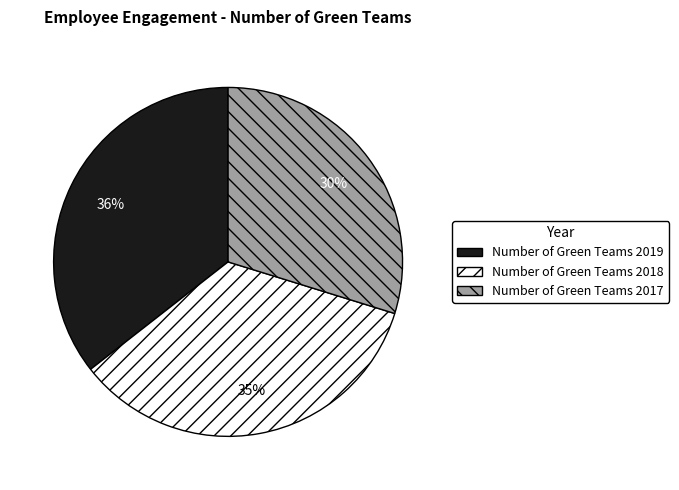

The Number of Green Teams 2018 slice represents 23% of the pie. True or false?

False